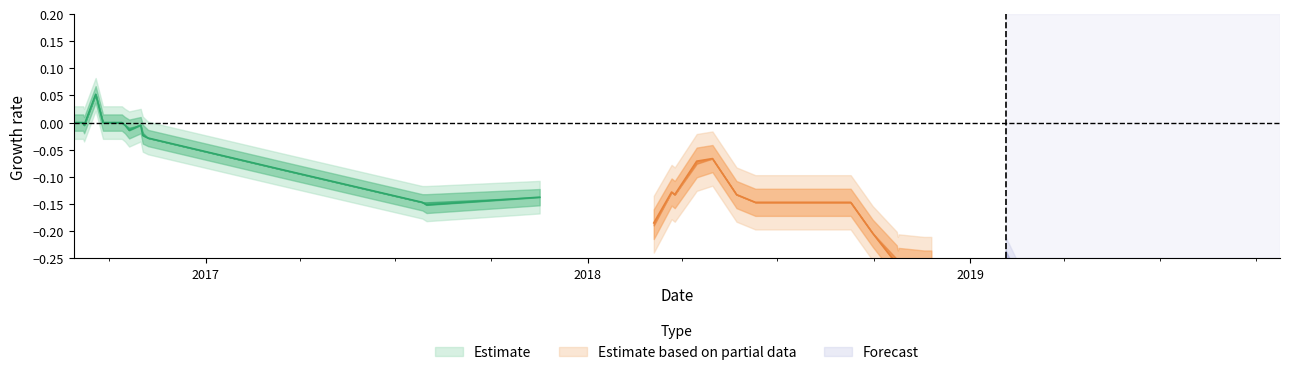

Count the number of data series in this chart.

3